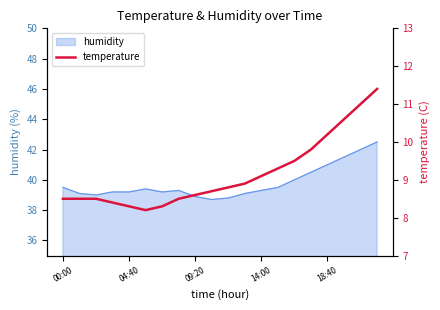

What is the value of the 9th point from the left?

8.6